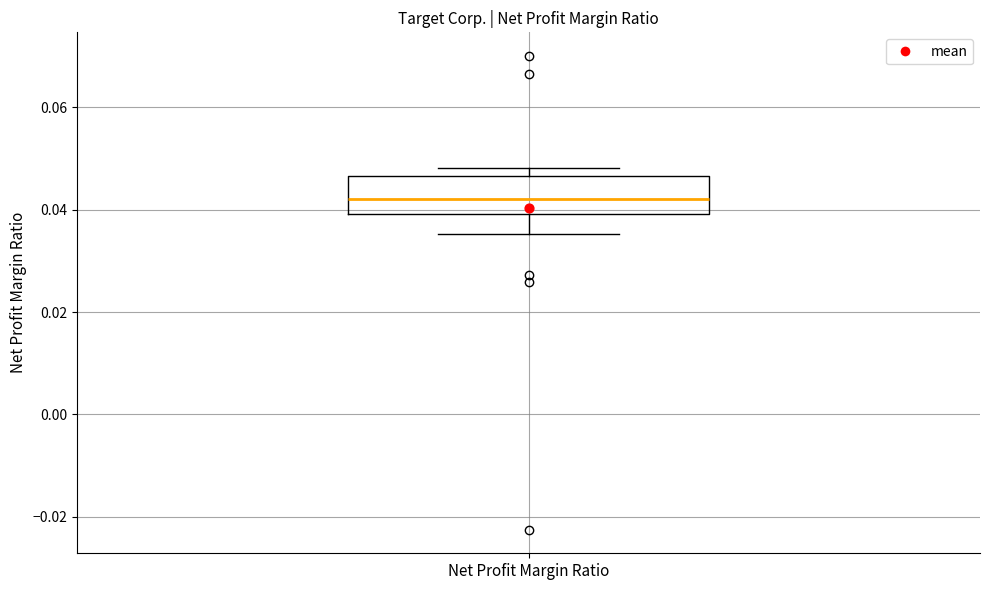

Transcribe this box plot: give where the median line is, the range the box spans, and where the two whiskers end, as read against the y-axis. The values are not printed on the chart, so give them approximately, as read against the axis.

median 0.042, box 0.040 to 0.046, whiskers 0.036 to 0.048